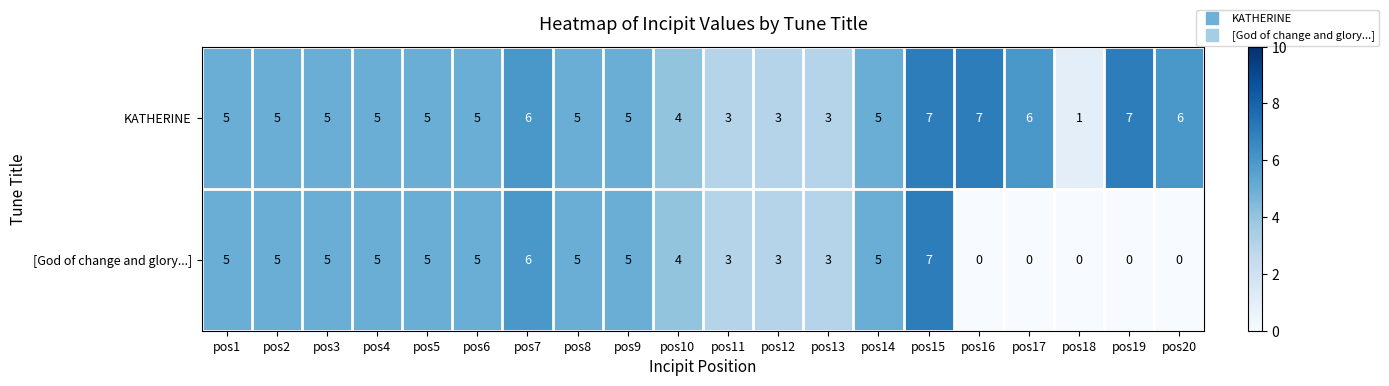

Which series has the widest spread of values?

[God of change and glory...]